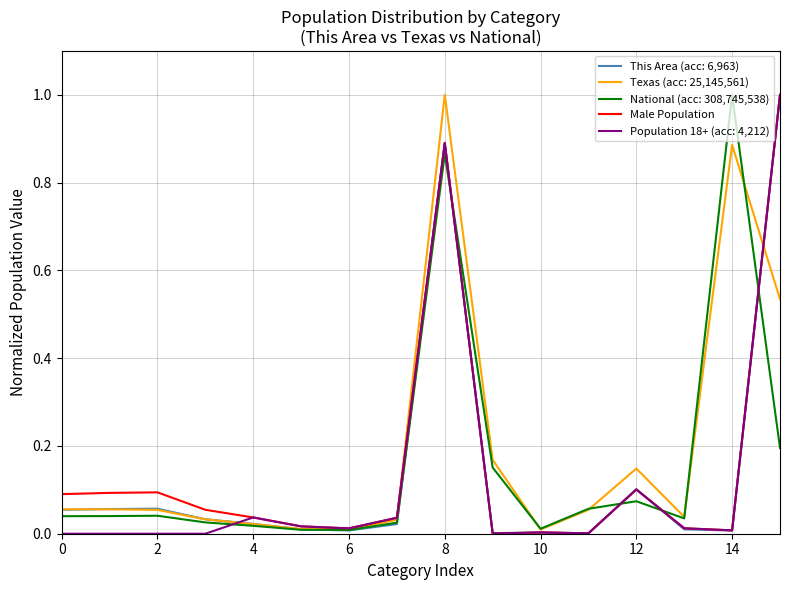

What is the maximum value shown in the chart?

1.0